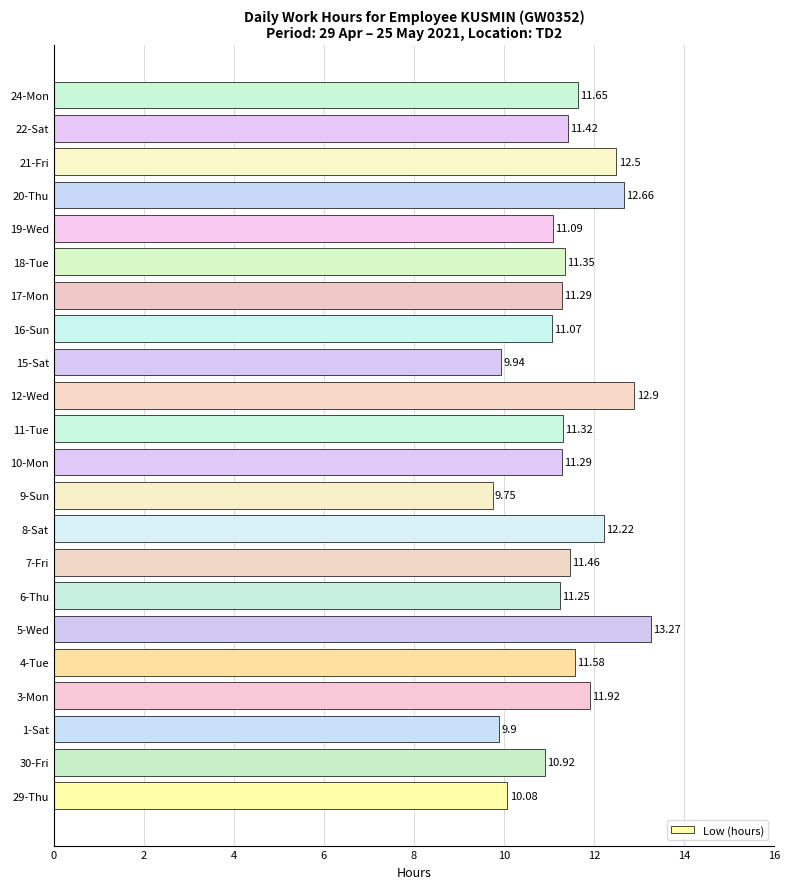

Count the number of categories in the chart.

22